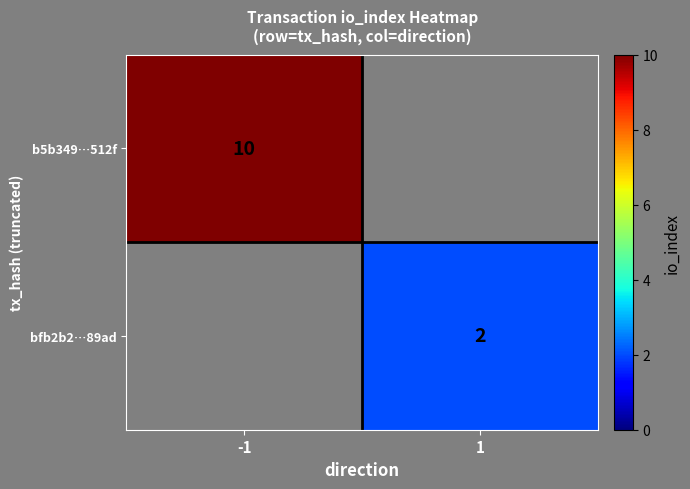

Is it true that b5b349…512f equals 14 at -1?

False